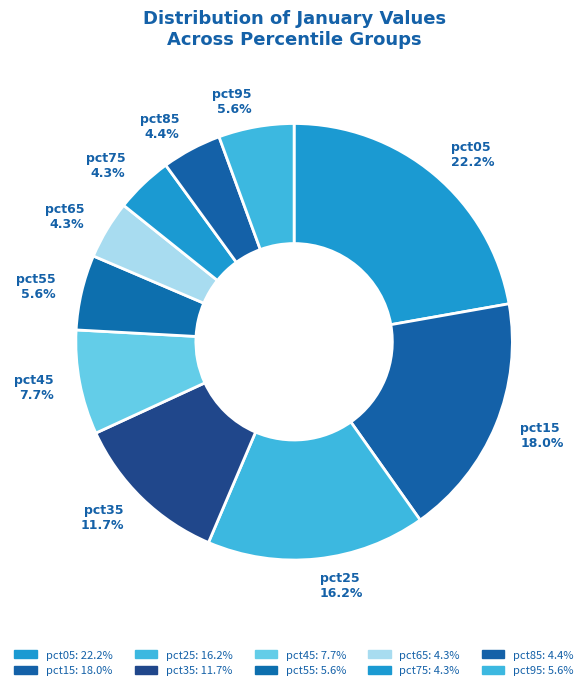

Between pct15 and pct35, which is larger?

pct15